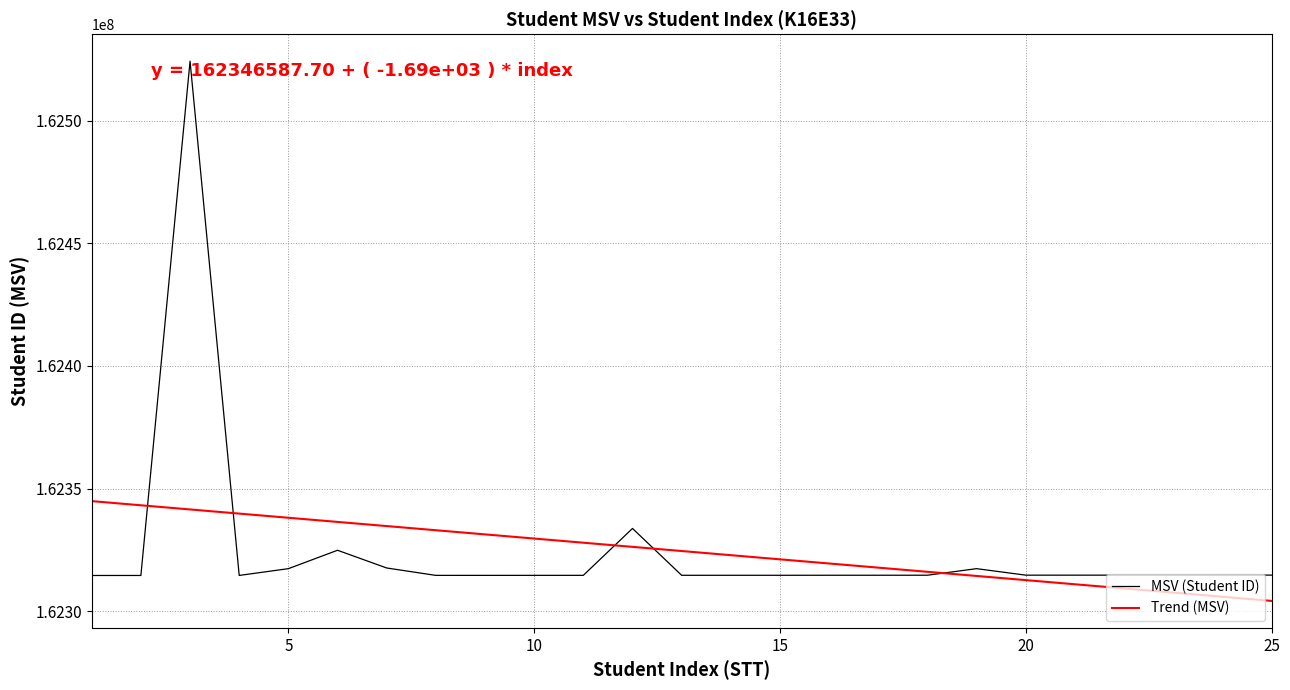

Which series has the largest range (max minus min)?

MSV (Student ID)